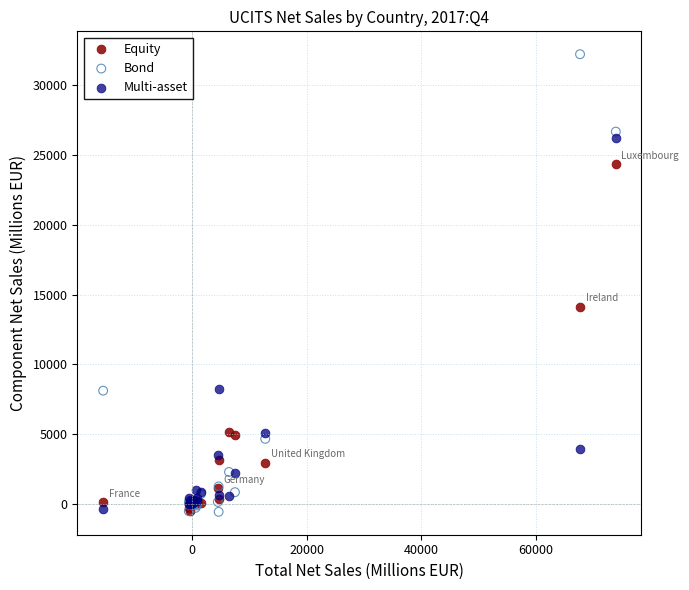

In the Bond series, what Y value is closest to 15824?

8100.0